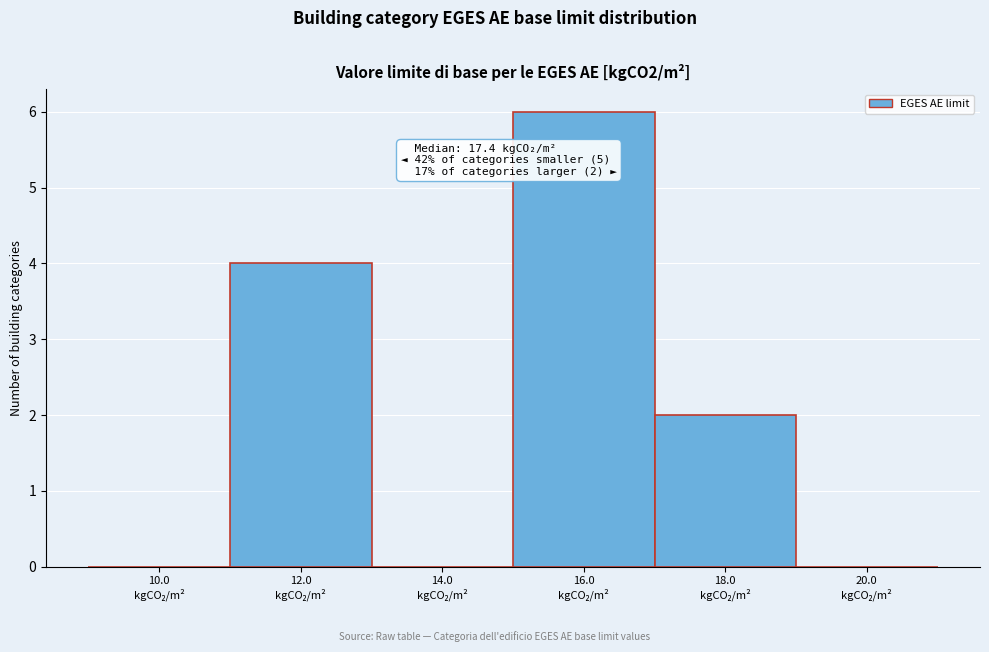

What is the sum of all values?

12